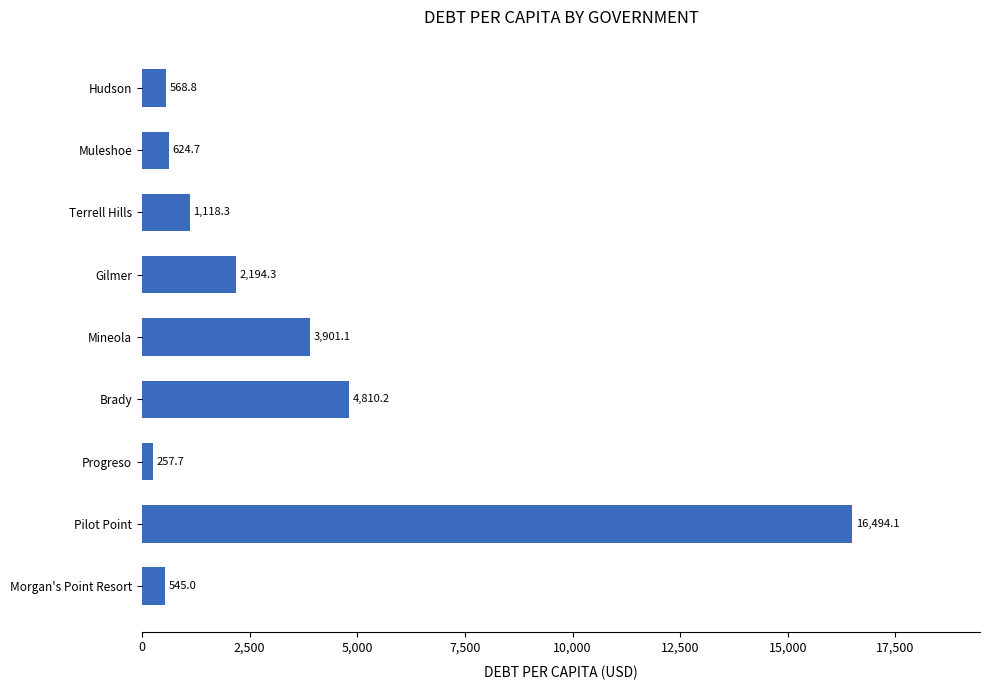

Reading top to bottom, transcribe all the data shown in this chart.

568.8	624.7	1118.3	2194.3	3901.1	4810.2	257.7	16494.1	545.0